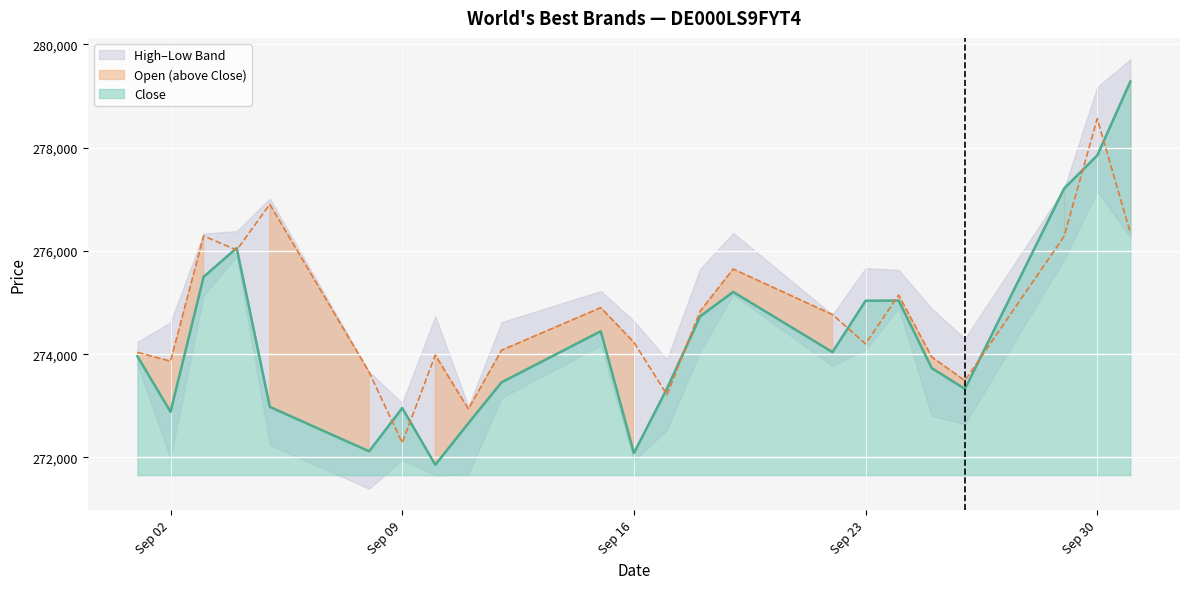

True or false: Open and Close cross at least once.

True